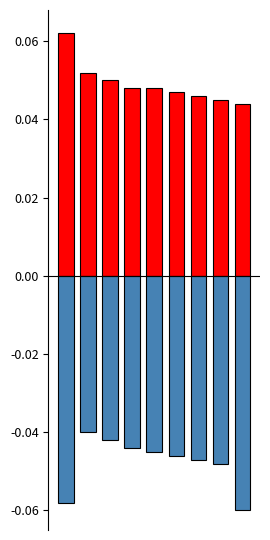

Reading right to left, what are all the values shown in this chart?

positive: 0.0	0.0	0.0	0.0	0.0	0.0	0.1	0.1	0.1
negative: -0.1	-0.0	-0.0	-0.0	-0.0	-0.0	-0.0	-0.0	-0.1